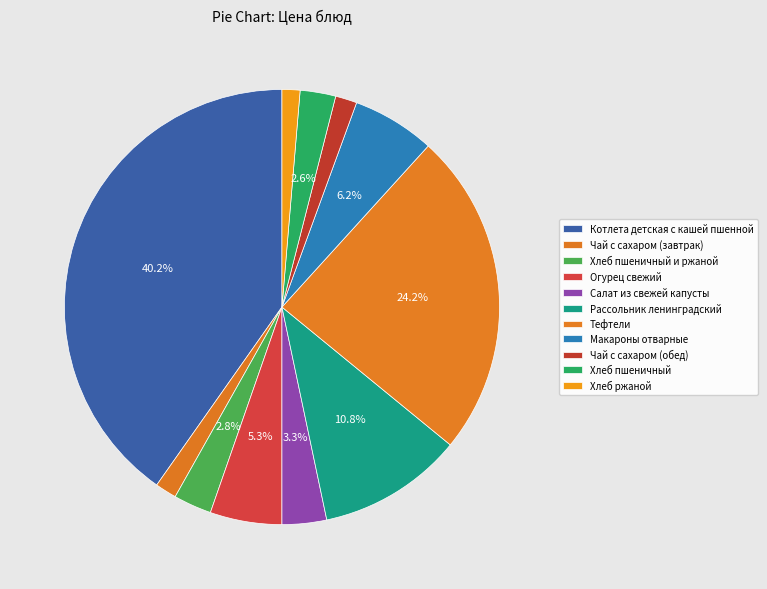

How much of the chart is everything except Рассольник ленинградский?

89.2%